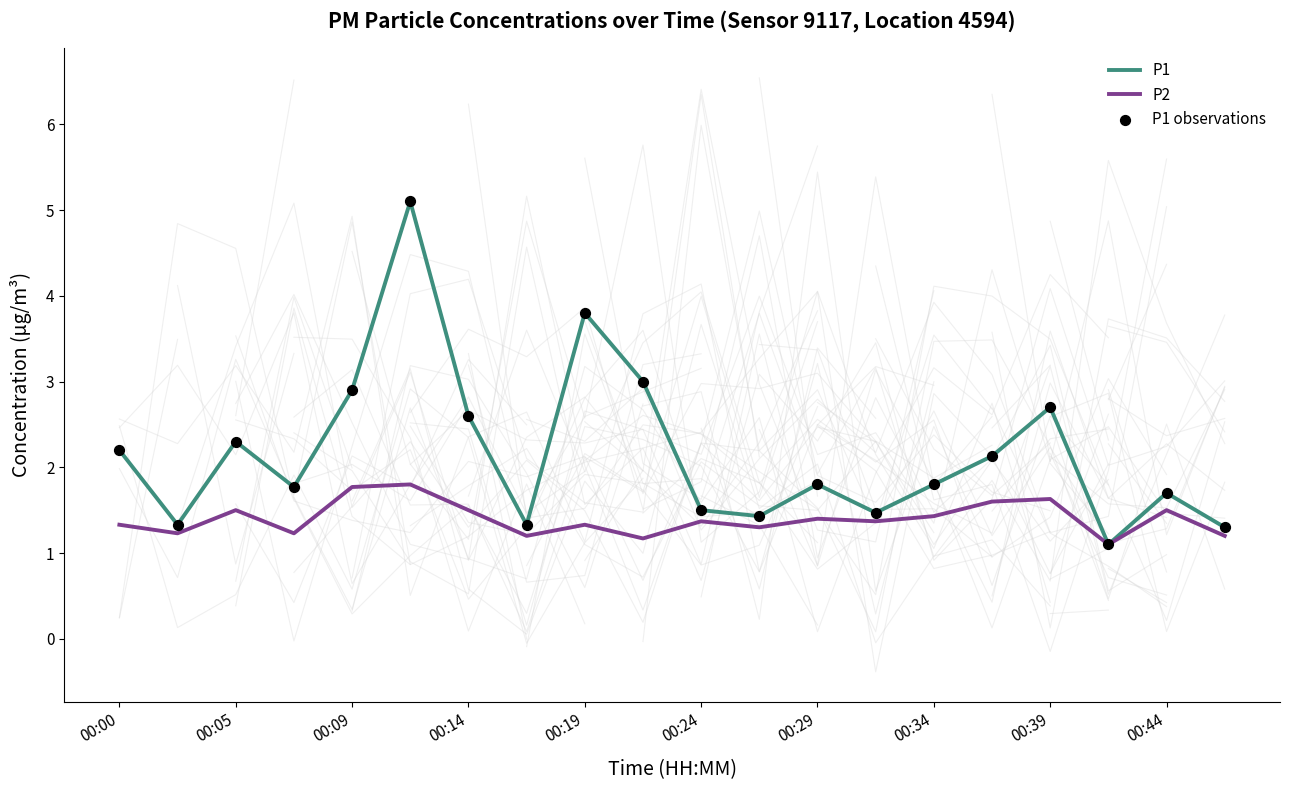

Which series reaches the minimum Y coordinate?

P1